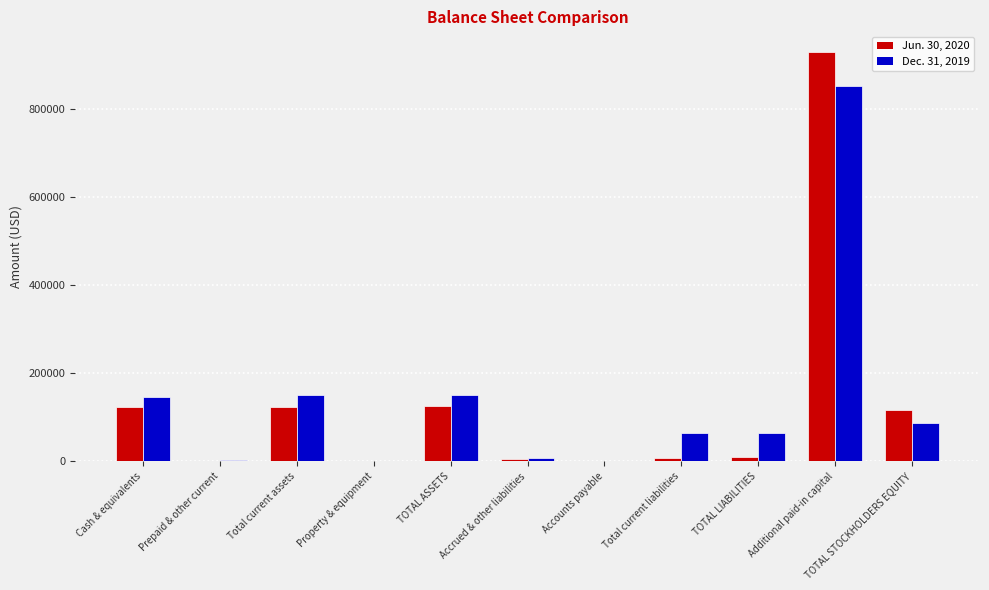

Is the value of Jun. 30, 2020 at Accounts payable greater than the value of Dec. 31, 2019 at TOTAL LIABILITIES?

No